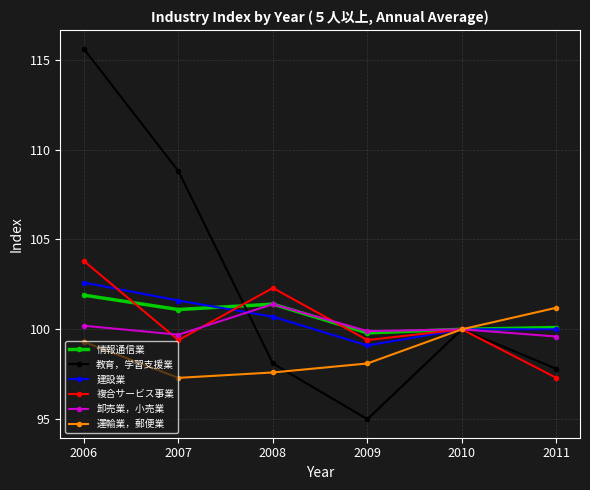

Which series has the widest spread of values?

教育，学習支援業